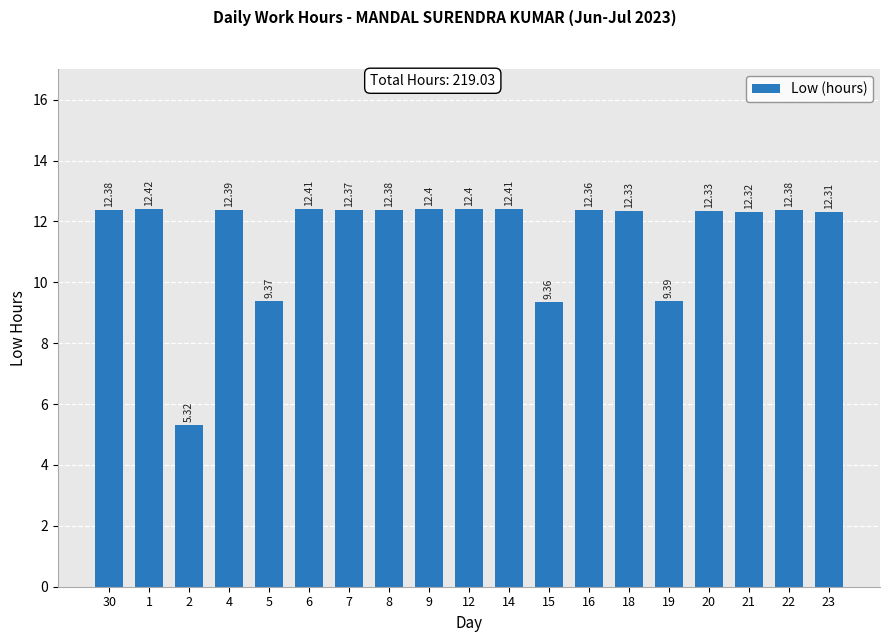

What value does the data have at 15?

9.4